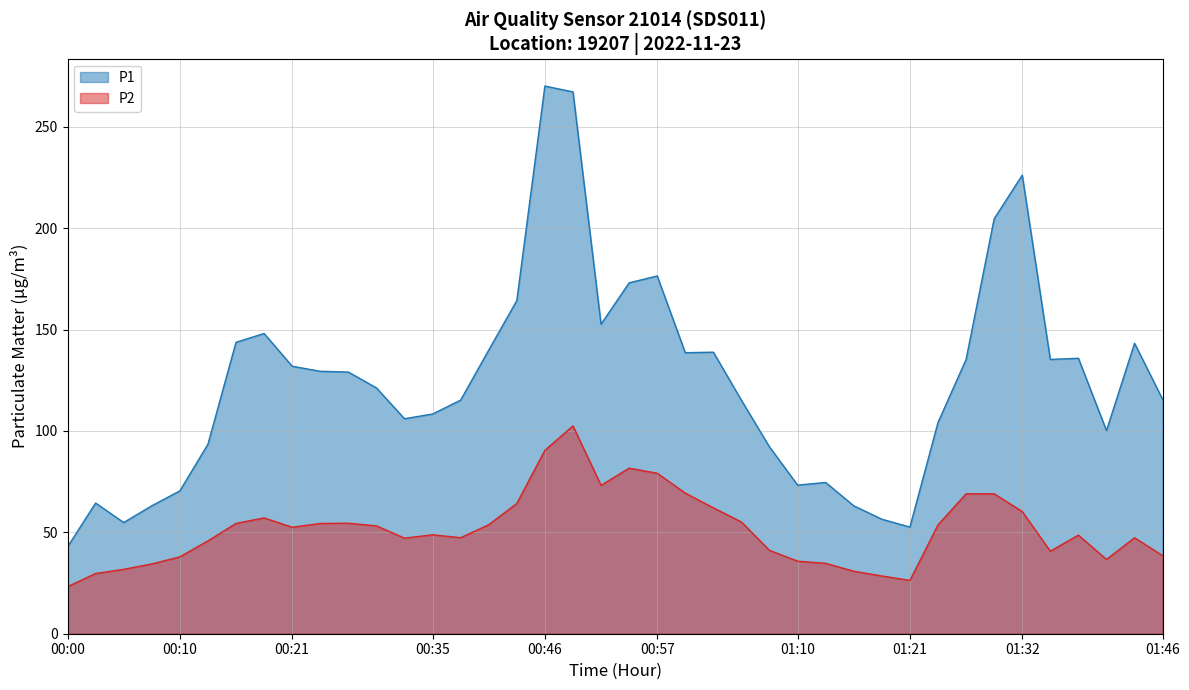

True or false: P2 and P1 intersect in this chart.

False